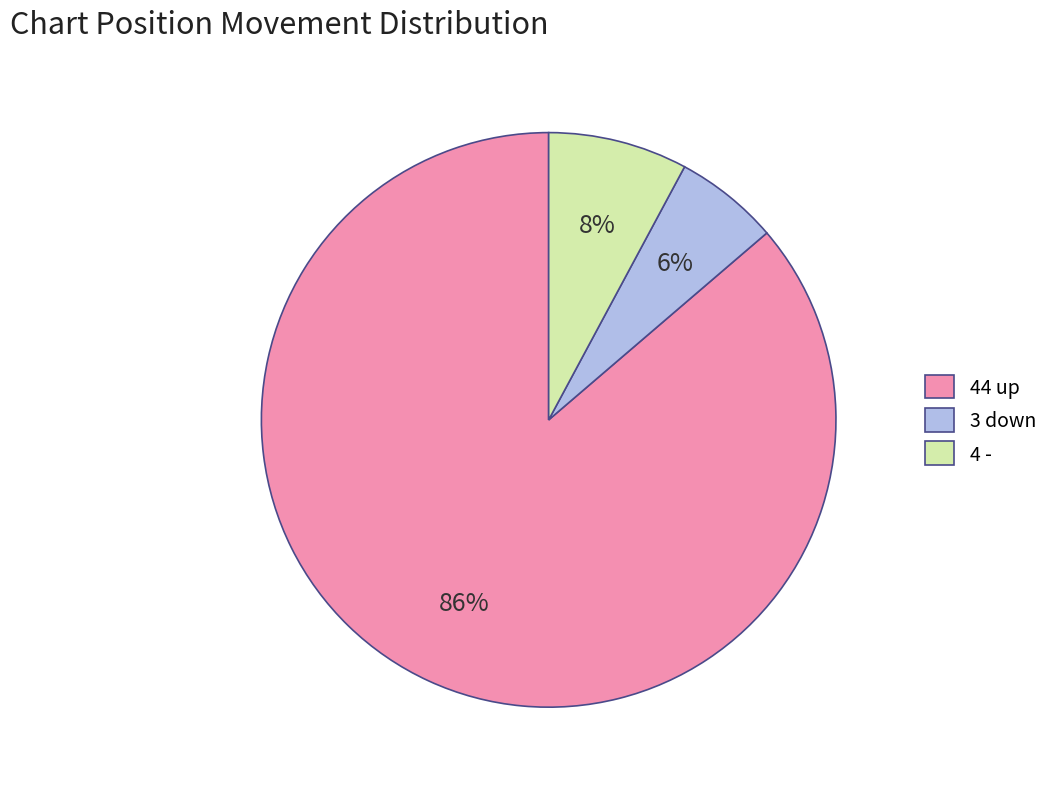

Does any single category account for the majority?

Yes